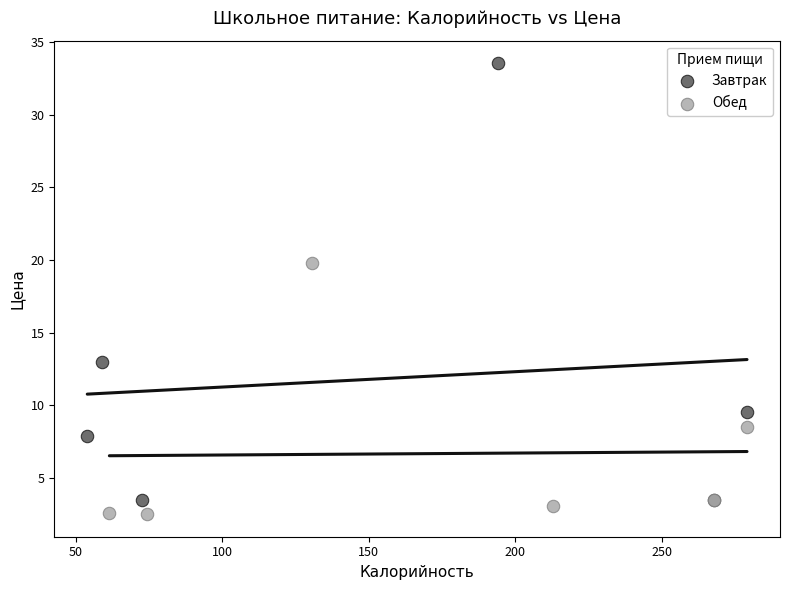

Which series contains the highest Y value?

Завтрак